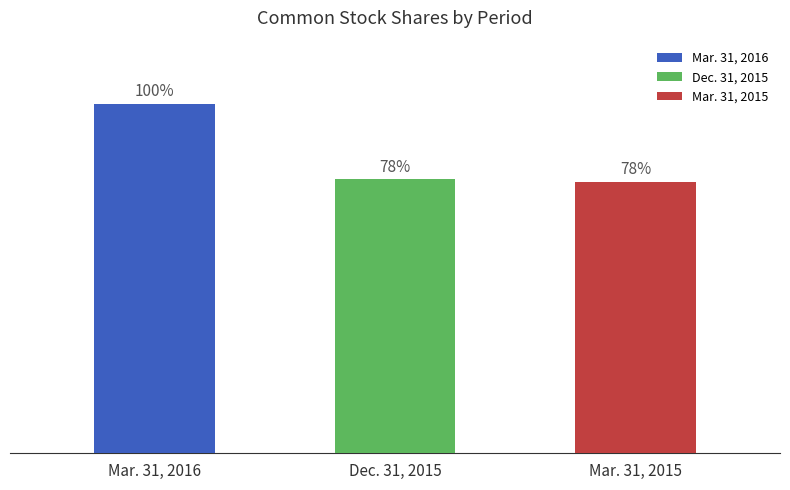

What are all the series names shown in the legend?

Mar. 31, 2016, Dec. 31, 2015, Mar. 31, 2015